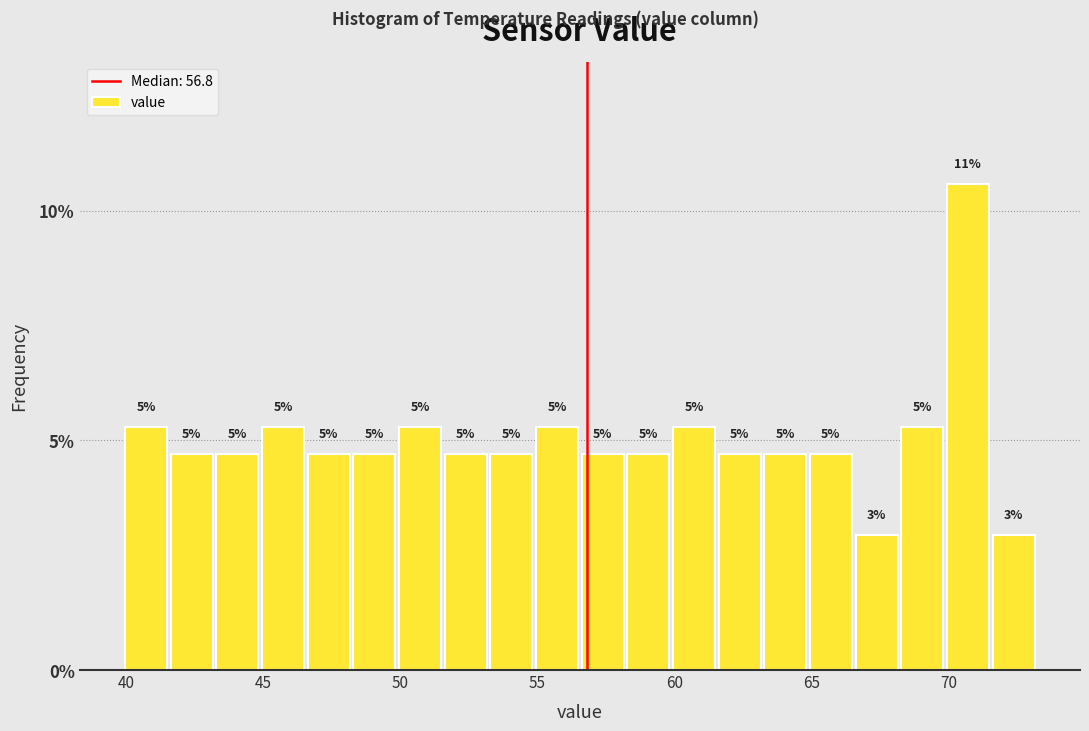

Around what value on the x-axis is the tallest bar? Give the approximate position of its centre, as read against the axis.

70.5